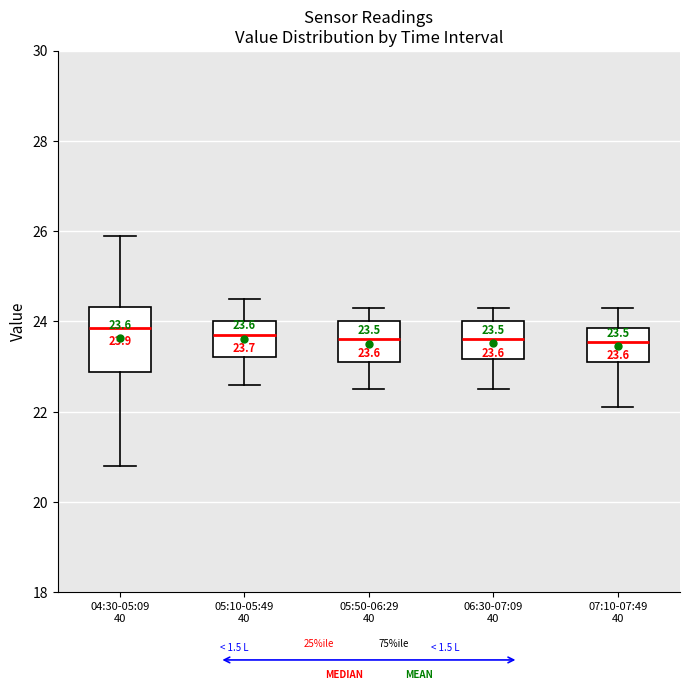

Comparing the boxes themselves (not the whiskers), which one is the tallest?

04:30-05:09 40